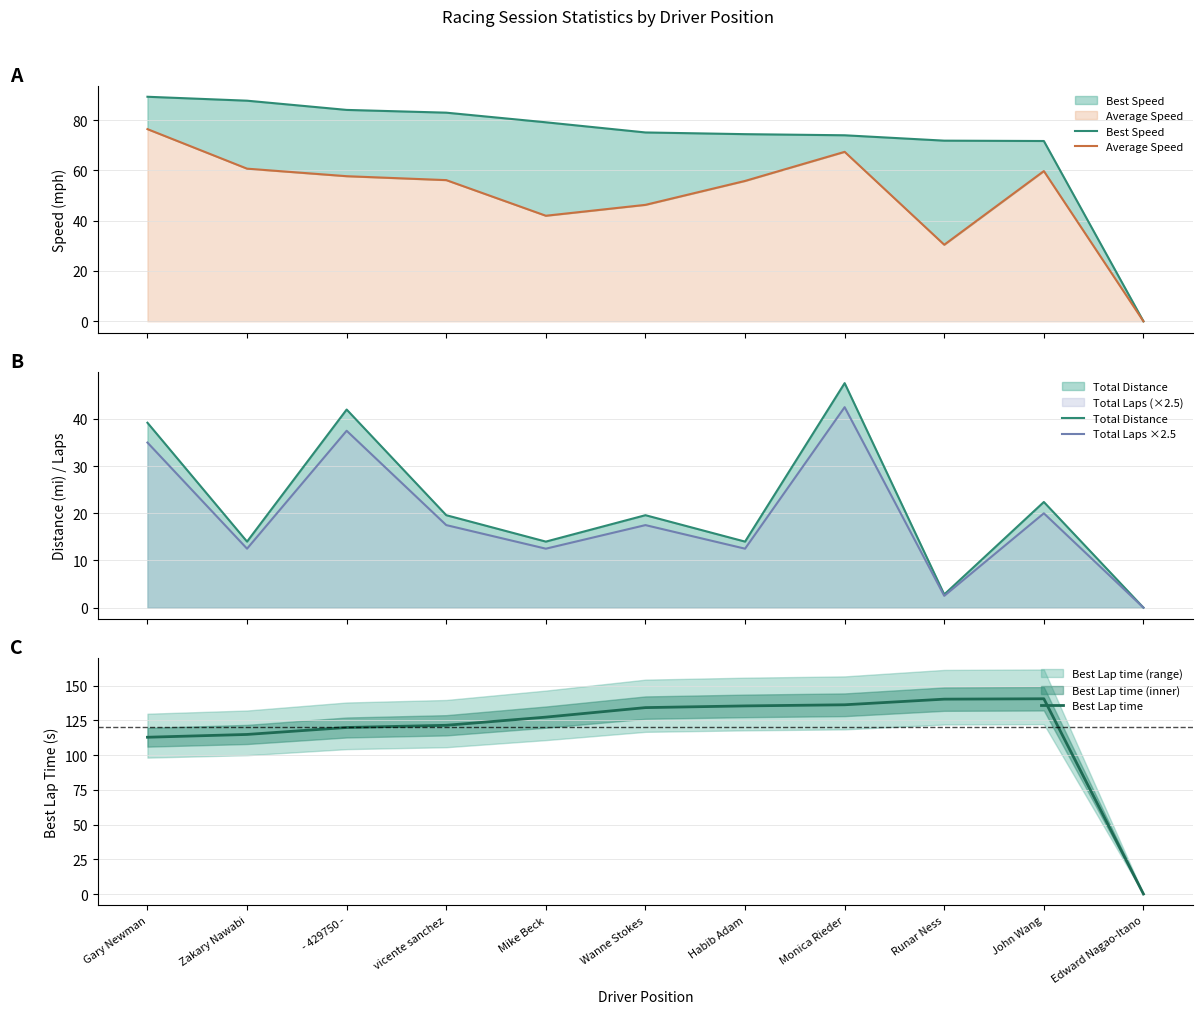

In Total Distance, how many points are higher than both neighbors (excluding endpoints)?

4